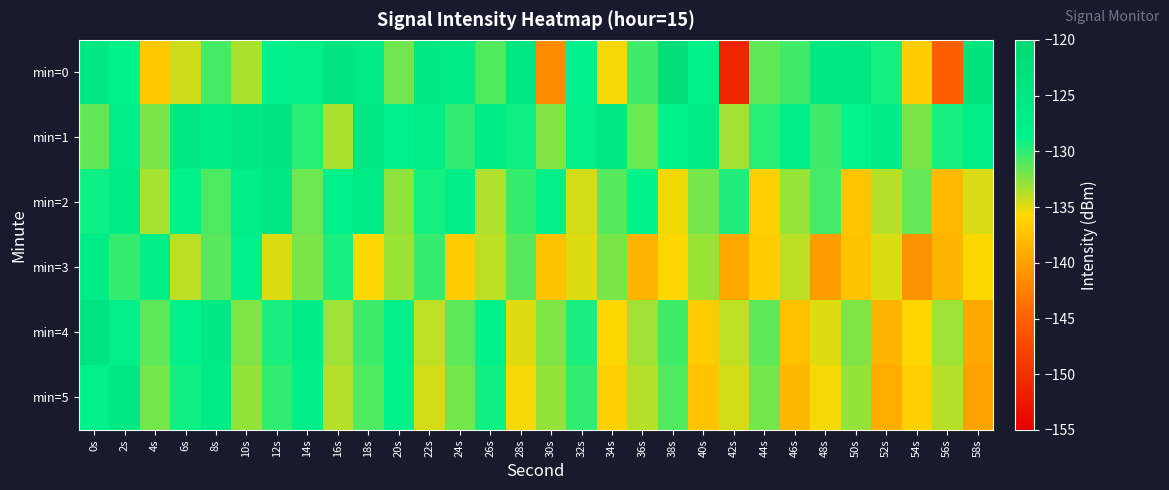

Reading left to right, what are all the values shown in this chart?

min=0: 0s=-125.6	2s=-128.8	4s=-137.0	6s=-134.4	8s=-130.7	10s=-133.5	12s=-128.6	14s=-127.7	16s=-124.4	18s=-126.5	20s=-131.9	22s=-125.5	24s=-126.2	26s=-130.9	28s=-124.9	30s=-141.6	32s=-128.4	34s=-135.5	36s=-130.5	38s=-122.2	40s=-128.2	42s=-151.1	44s=-131.4	46s=-130.5	48s=-125.9	50s=-124.8	52s=-129.3	54s=-136.6	56s=-145.3	58s=-124.1
min=1: 0s=-131.4	2s=-127.5	4s=-132.2	6s=-125.8	8s=-127.0	10s=-125.4	12s=-124.3	14s=-129.8	16s=-133.4	18s=-125.6	20s=-128.5	22s=-127.3	24s=-130.1	26s=-126.8	28s=-129.2	30s=-132.4	32s=-127.9	34s=-125.1	36s=-131.7	38s=-128.3	40s=-126.6	42s=-133.2	44s=-129.8	46s=-127.4	48s=-130.5	50s=-128.7	52s=-126.3	54s=-132.1	56s=-129.4	58s=-127.0
min=2: 0s=-129.1	2s=-126.5	4s=-133.3	6s=-128.2	8s=-130.9	10s=-127.6	12s=-125.3	14s=-131.8	16s=-128.4	18s=-126.1	20s=-132.7	22s=-129.3	24s=-127.0	26s=-133.6	28s=-130.2	30s=-127.9	32s=-134.5	34s=-131.1	36s=-128.8	38s=-135.4	40s=-132.0	42s=-129.7	44s=-136.3	46s=-132.9	48s=-130.6	50s=-137.2	52s=-133.8	54s=-131.5	56s=-138.1	58s=-134.7
min=3: 0s=-126.8	2s=-130.2	4s=-127.5	6s=-133.9	8s=-131.2	10s=-128.5	12s=-134.8	14s=-132.1	16s=-129.4	18s=-135.7	20s=-133.0	22s=-130.3	24s=-136.6	26s=-133.9	28s=-131.2	30s=-137.5	32s=-134.8	34s=-132.1	36s=-138.4	38s=-135.7	40s=-133.0	42s=-139.3	44s=-136.6	46s=-133.9	48s=-140.2	50s=-137.5	52s=-134.8	54s=-141.1	56s=-138.4	58s=-135.7
min=4: 0s=-124.5	2s=-127.9	4s=-131.3	6s=-128.6	8s=-125.9	10s=-132.2	12s=-129.5	14s=-126.8	16s=-133.1	18s=-130.4	20s=-127.7	22s=-134.0	24s=-131.3	26s=-128.6	28s=-134.9	30s=-132.2	32s=-129.5	34s=-135.8	36s=-133.1	38s=-130.4	40s=-136.7	42s=-134.0	44s=-131.3	46s=-137.6	48s=-134.9	50s=-132.2	52s=-138.5	54s=-135.8	56s=-133.1	58s=-139.4
min=5: 0s=-128.3	2s=-125.6	4s=-131.9	6s=-129.2	8s=-126.5	10s=-132.8	12s=-130.1	14s=-127.4	16s=-133.7	18s=-131.0	20s=-128.3	22s=-134.6	24s=-131.9	26s=-129.2	28s=-135.5	30s=-132.8	32s=-130.1	34s=-136.4	36s=-133.7	38s=-131.0	40s=-137.3	42s=-134.6	44s=-131.9	46s=-138.2	48s=-135.5	50s=-132.8	52s=-139.1	54s=-136.4	56s=-133.7	58s=-140.0